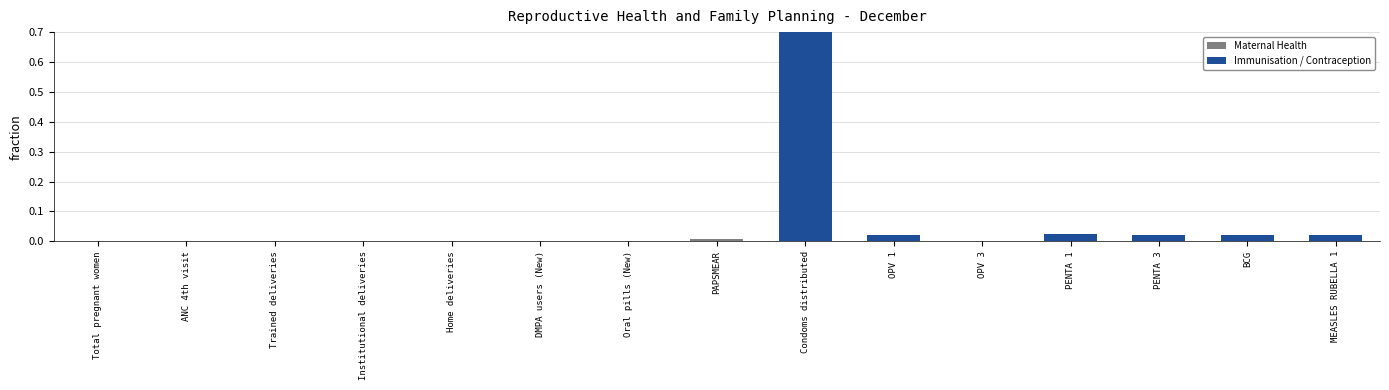

Does the chart contain any negative values?

No